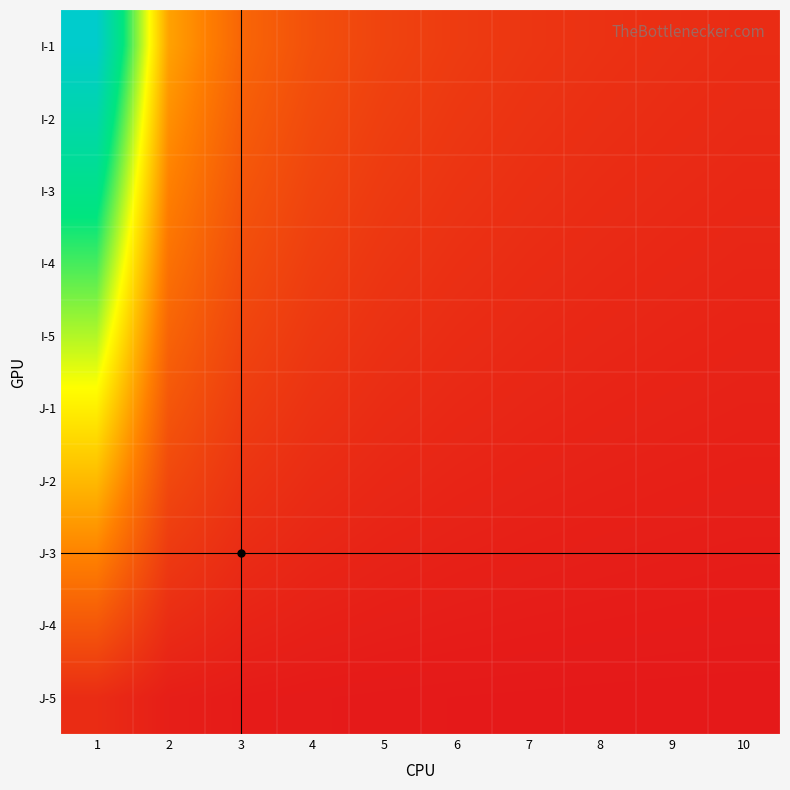

Which category has the highest value across all series?

1